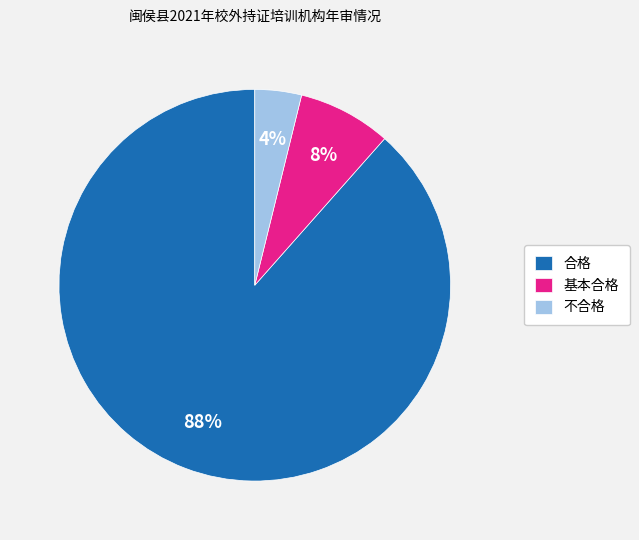

Count the number of slices in the pie.

3